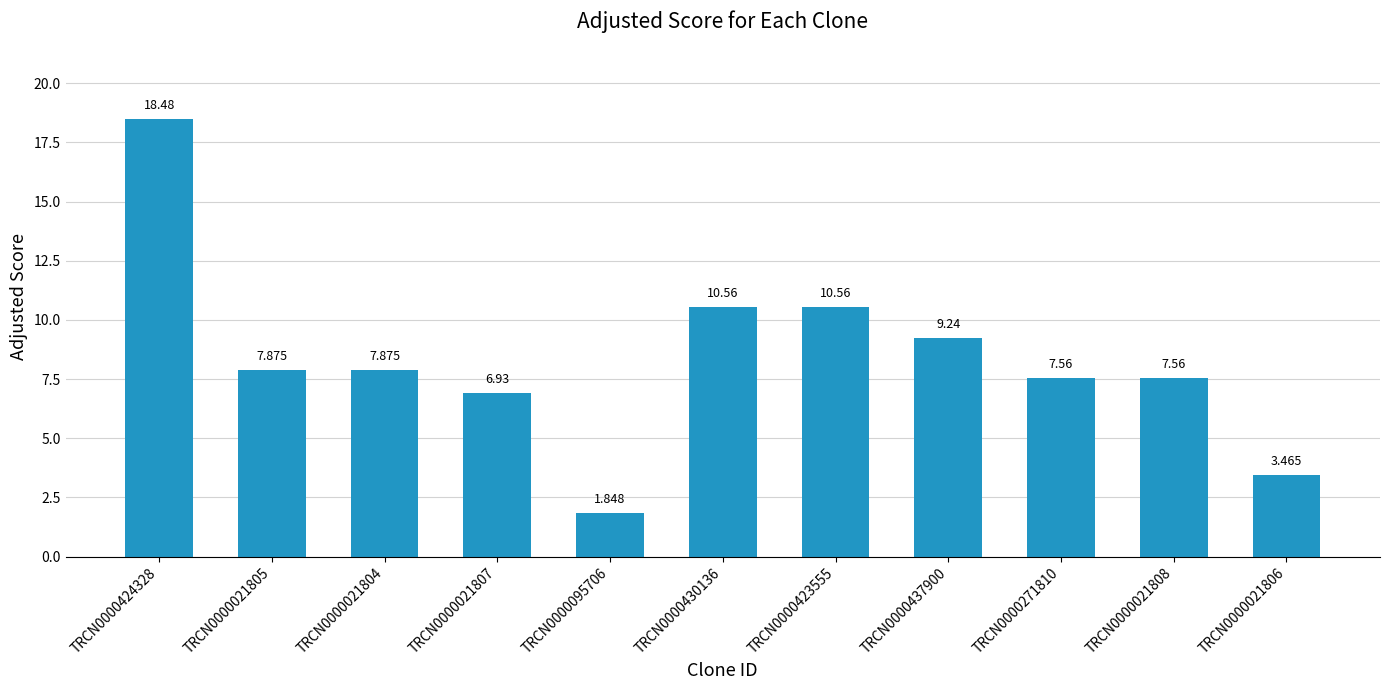

Does the chart contain any negative values?

No